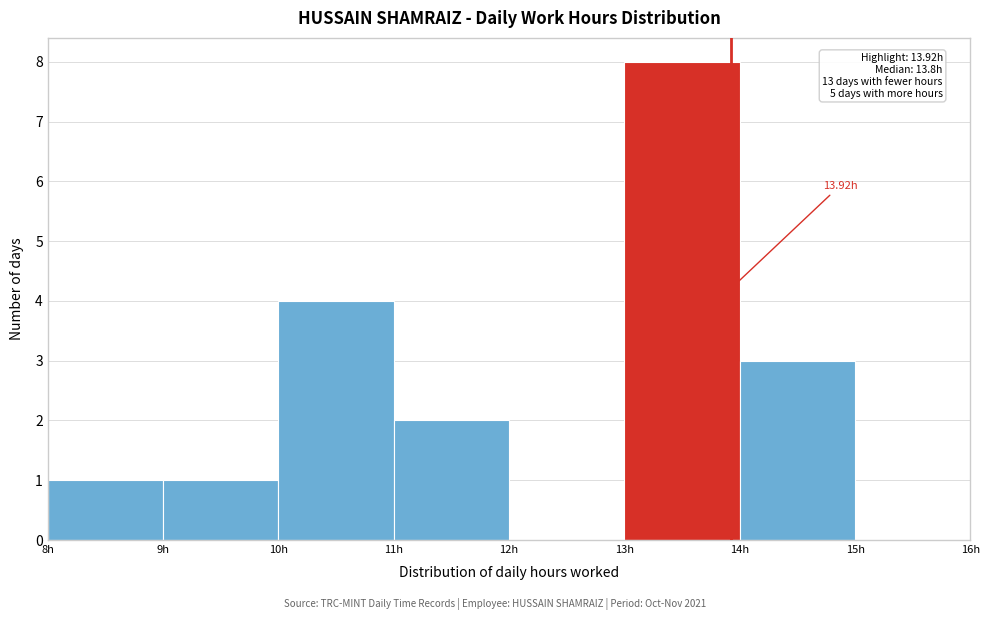

Over which range of the x-axis is the bar tallest?

13 to 14